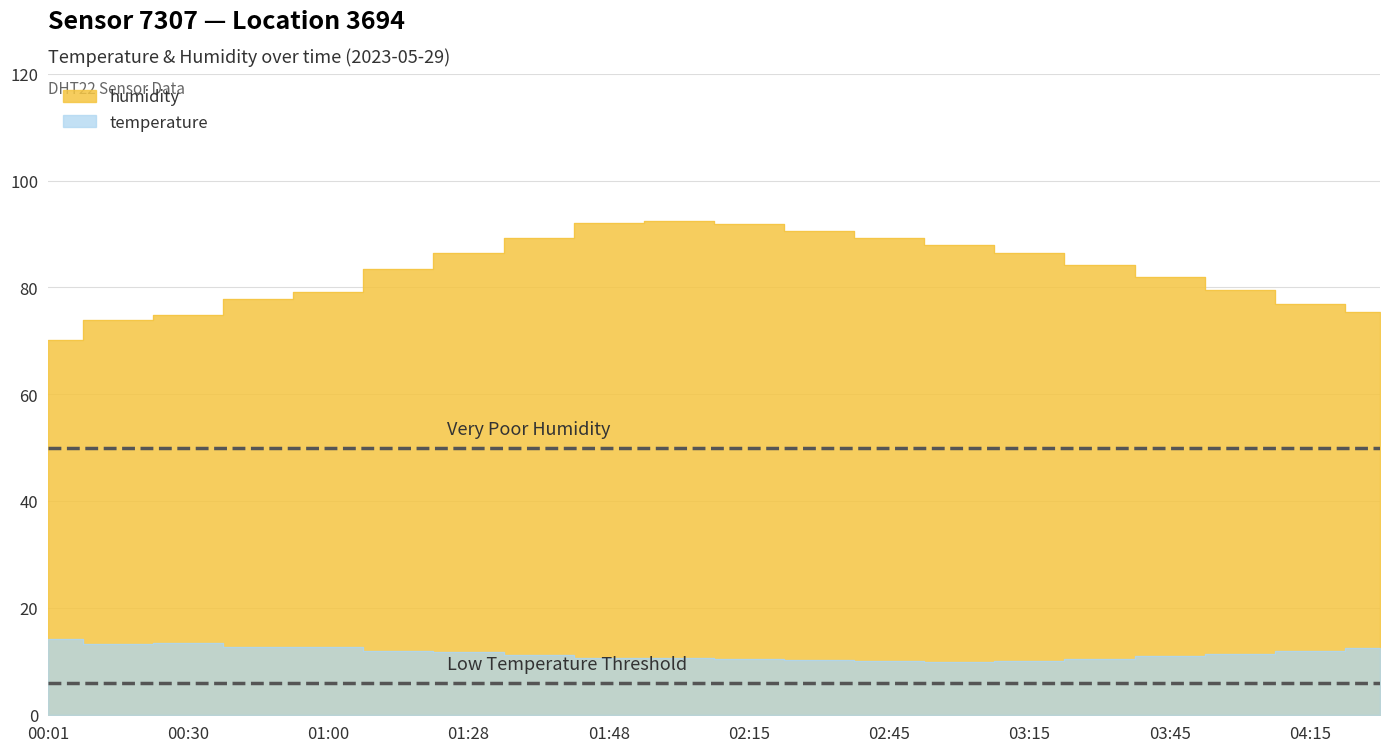

Reading right to left, extract all data points from this chart.

temperature: 12.5	12.0	11.5	11.0	10.5	10.2	10.0	10.1	10.3	10.5	10.8	10.8	11.3	11.8	12.1	12.8	12.7	13.6	13.4	14.2
humidity: 75.5	77.0	79.5	82.0	84.2	86.5	88.0	89.3	90.5	91.8	92.5	92.1	89.2	86.5	83.5	79.2	77.9	74.8	74.0	70.1